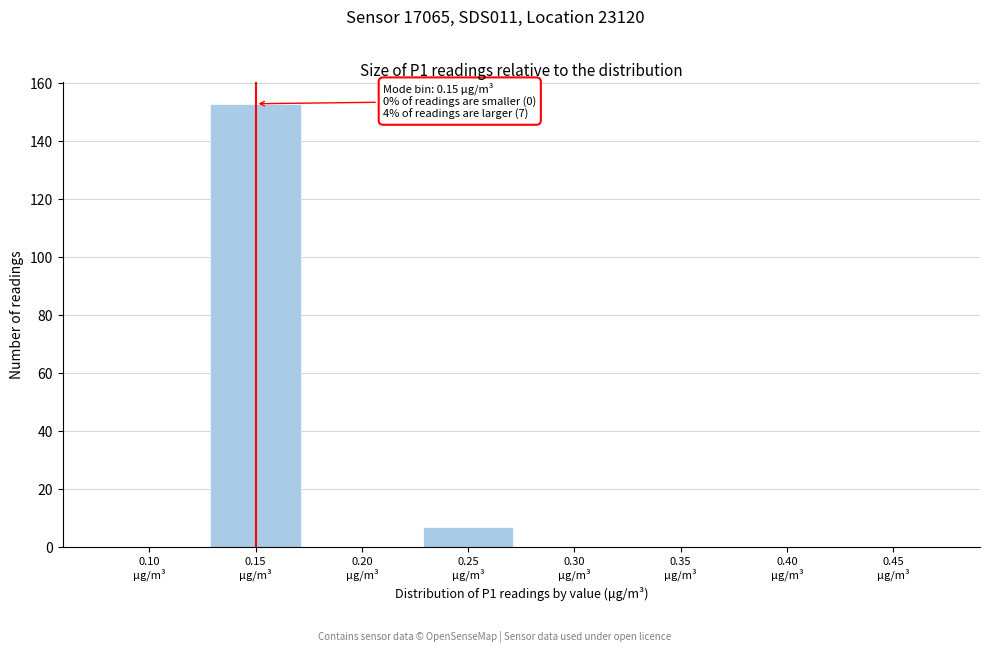

What is the sum of all values?

160